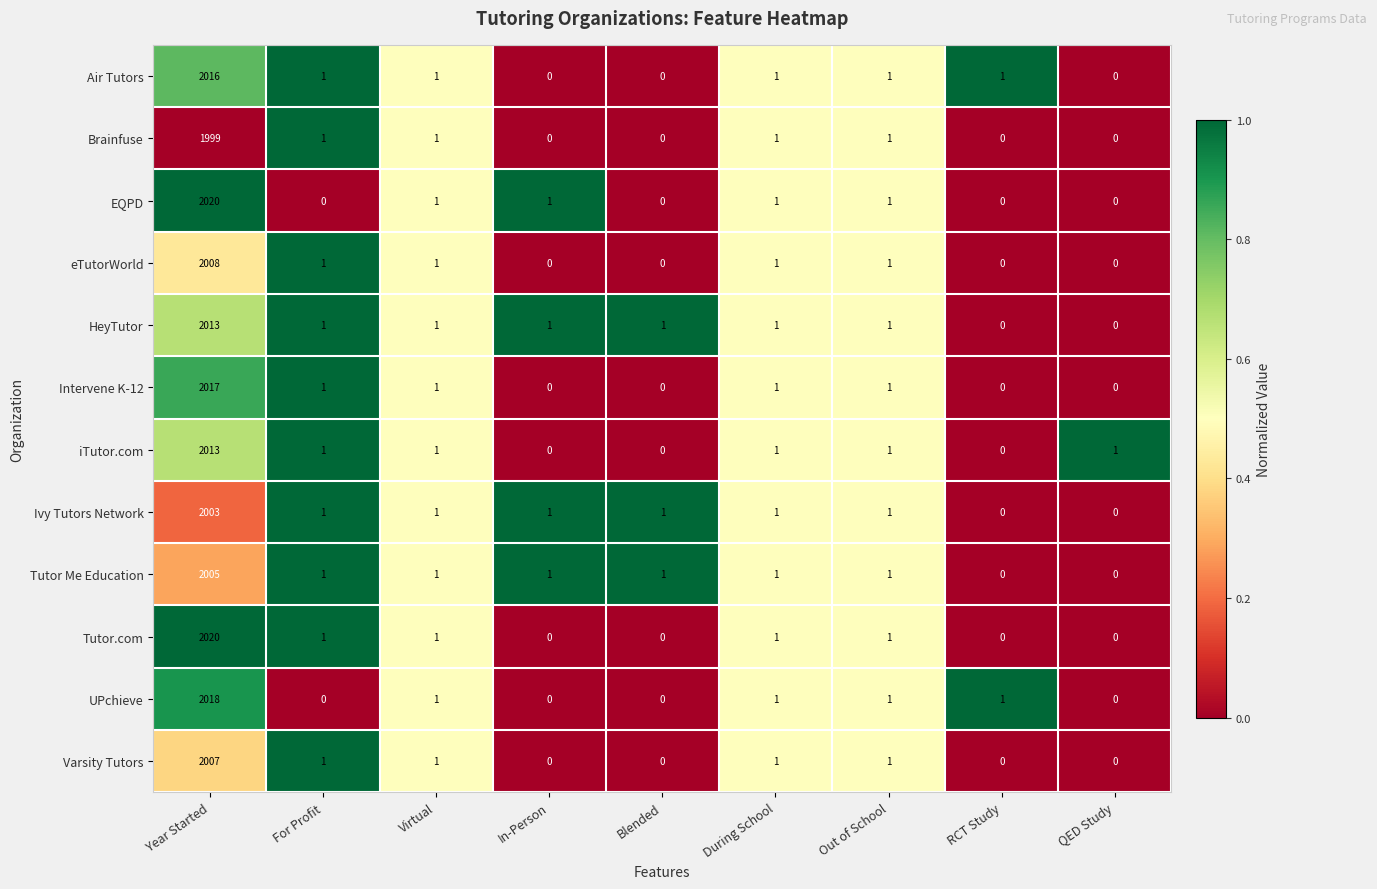

Which category has the highest value across all series?

Year Started